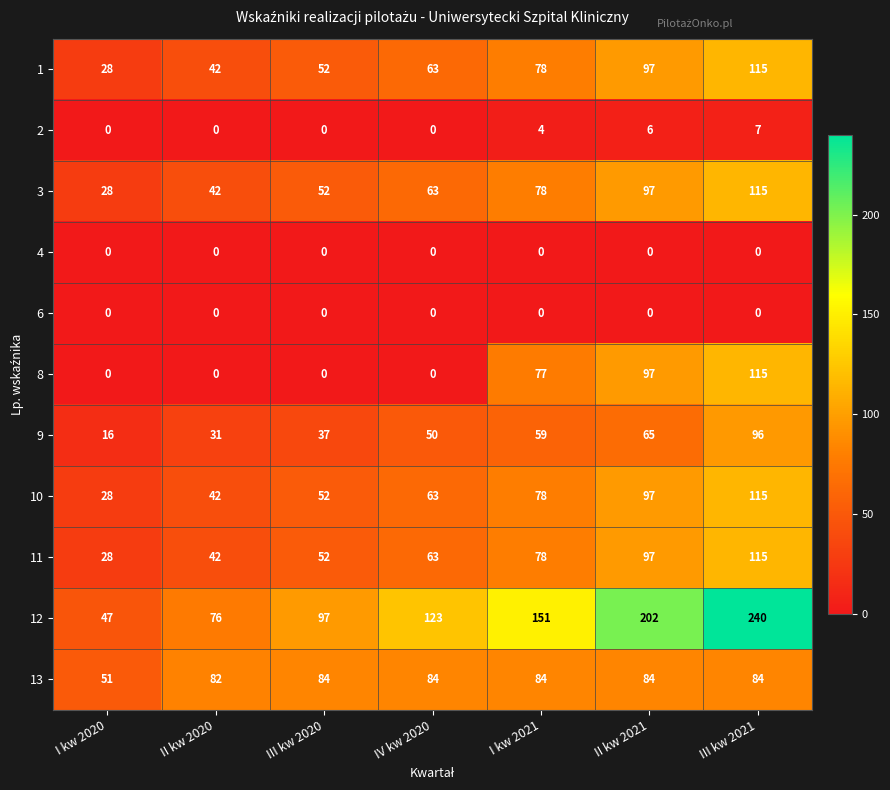

At which label does 12 reach its minimum?

I kw 2020